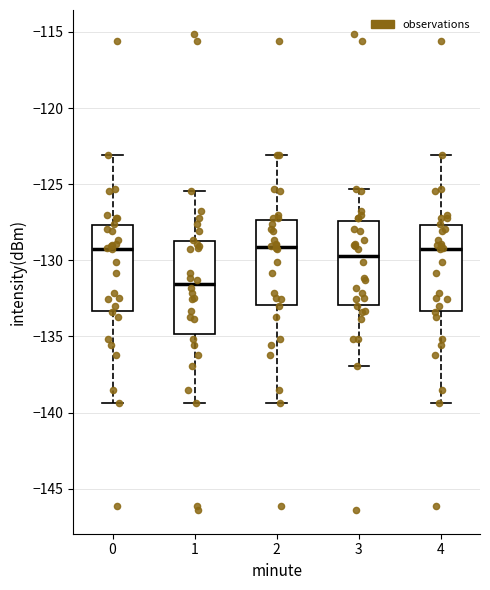

Reading left to right, read every box against the y-axis: the position of its median line, the range the box covers, and the ends of its whiskers. The values are not printed on the chart, so give them approximately, as read against the axis.

0: median -129.0, box -133.5 to -127.5, whiskers -139.5 to -123.0
1: median -131.5, box -135.0 to -128.5, whiskers -139.5 to -125.5
2: median -129.0, box -133.0 to -127.5, whiskers -139.5 to -123.0
3: median -129.5, box -133.0 to -127.5, whiskers -137.0 to -125.5
4: median -129.0, box -133.5 to -127.5, whiskers -139.5 to -123.0